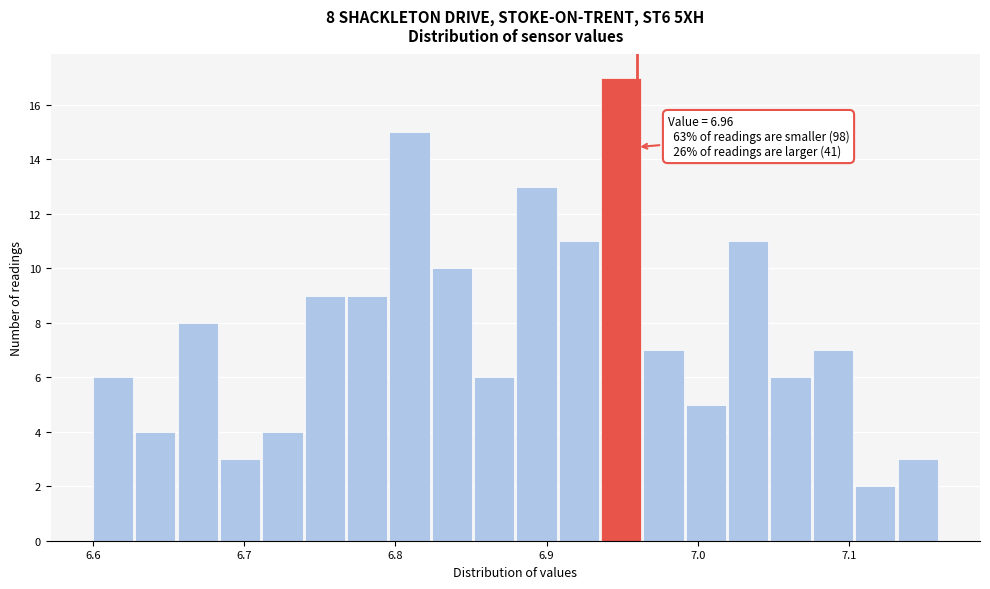

Read against the x-axis, roughly where is the centre of the tallest bar?

6.95